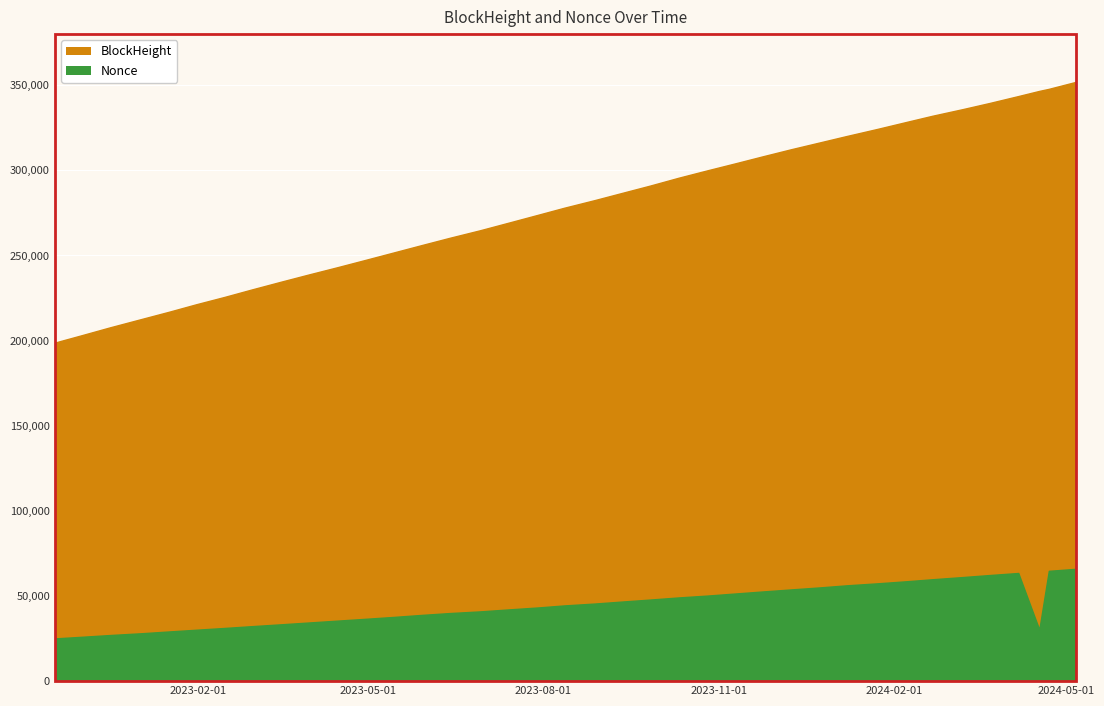

True or false: Nonce and BlockHeight intersect in this chart.

False